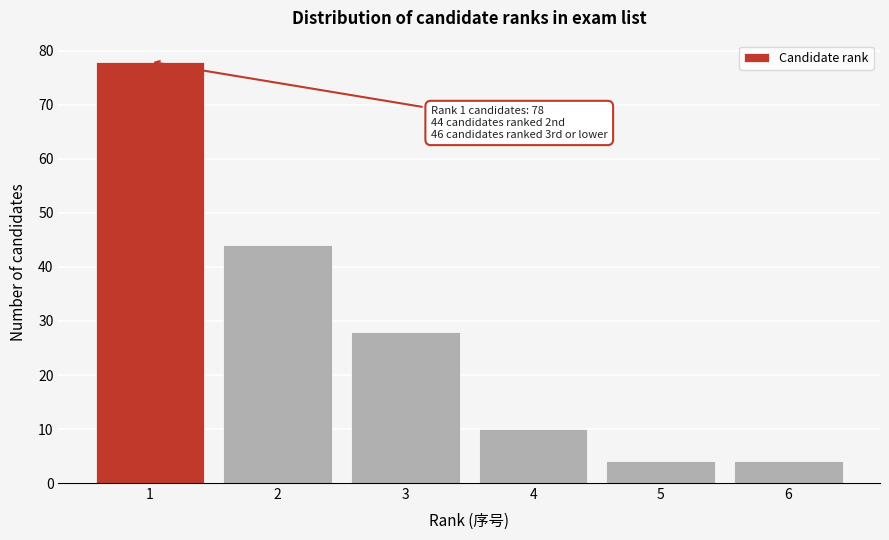

Reading left to right, transcribe all the data shown in this chart.

1=78	2=44	3=28	4=10	5=4	6=4